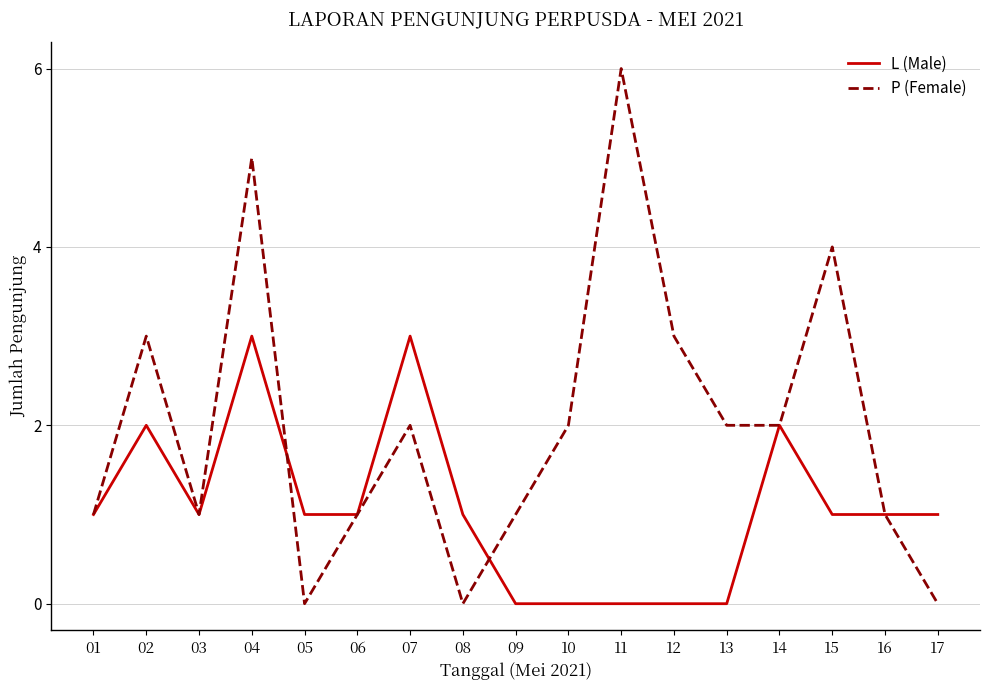

Which category has the highest value in the P (Female) series?

11